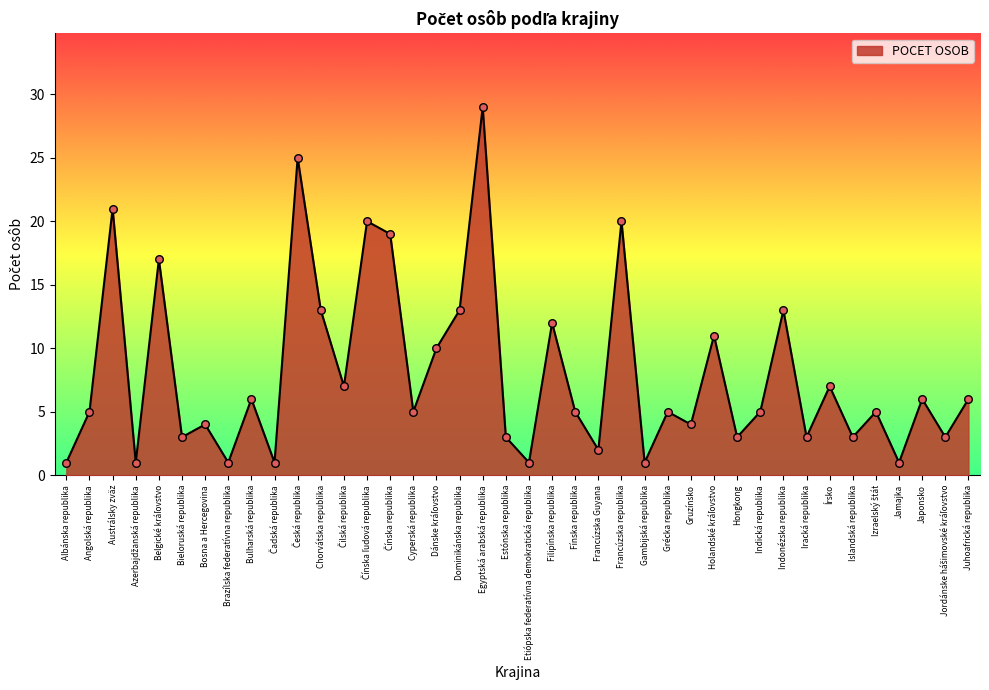

What is the change in value from Bulharská republika to Fínska republika?

-1